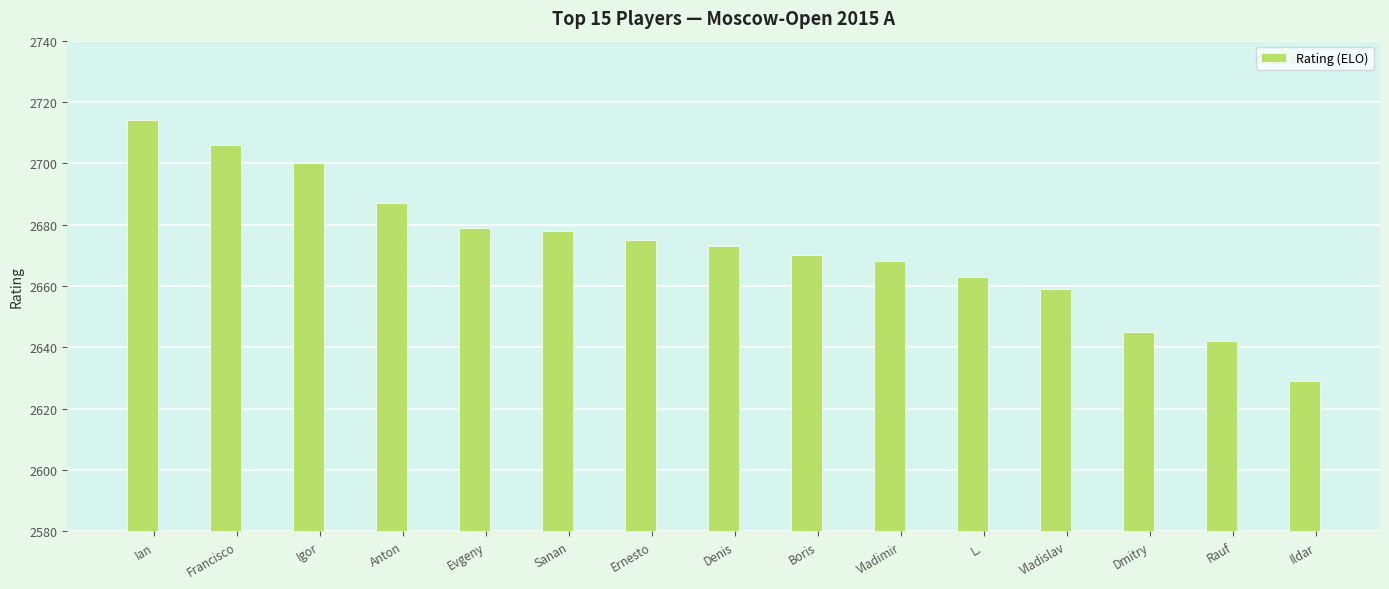

What is the ratio of the value at Ernesto to the value at Sanan?

1.0